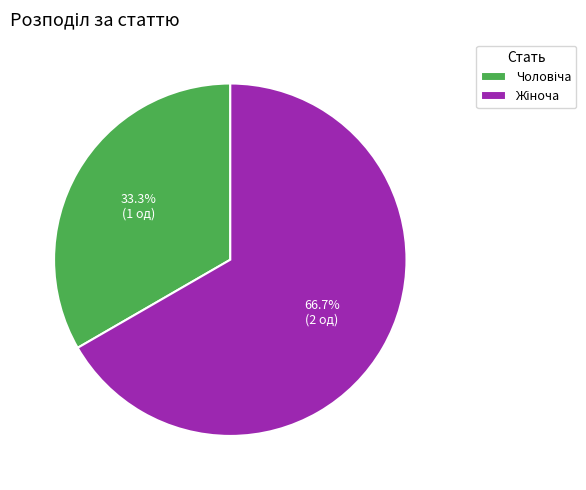

Does any single category account for the majority?

Yes